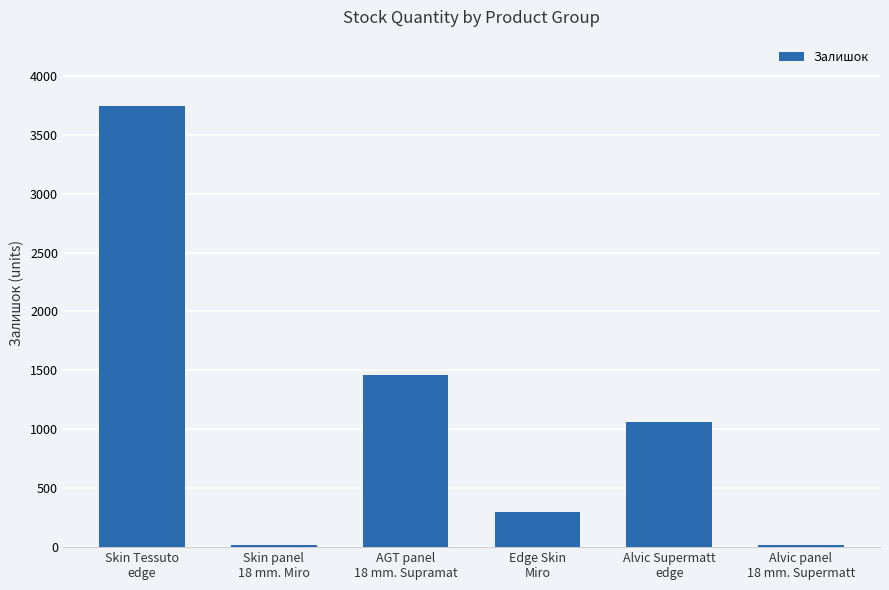

What is the difference between the second highest and minimum values?

1442